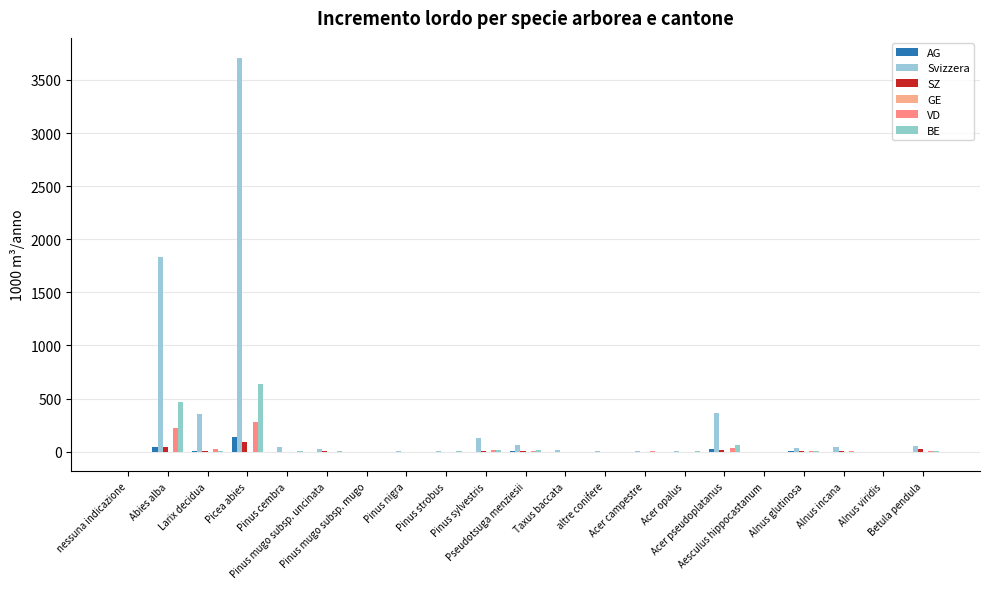

Reading right to left, list all the values displayed in this chart.

AG: Betula pendula=1	Alnus viridis=0	Alnus incana=0	Alnus glutinosa=5	Aesculus hippocastanum=0	Acer pseudoplatanus=21	Acer opalus=0	Acer campestre=0	altre conifere=1	Taxus baccata=1	Pseudotsuga menziesii=8	Pinus sylvestris=-1	Pinus strobus=0	Pinus nigra=0	Pinus mugo subsp. mugo=0	Pinus mugo subsp. uncinata=0	Pinus cembra=0	Picea abies=136	Larix decidua=6	Abies alba=48	nessuna indicazione=0
Svizzera: Betula pendula=56	Alnus viridis=0	Alnus incana=42	Alnus glutinosa=37	Aesculus hippocastanum=0	Acer pseudoplatanus=367	Acer opalus=3	Acer campestre=5	altre conifere=2	Taxus baccata=16	Pseudotsuga menziesii=61	Pinus sylvestris=126	Pinus strobus=10	Pinus nigra=4	Pinus mugo subsp. mugo=1	Pinus mugo subsp. uncinata=23	Pinus cembra=43	Picea abies=3711	Larix decidua=351	Abies alba=1837	nessuna indicazione=0
SZ: Betula pendula=28	Alnus viridis=0	Alnus incana=2	Alnus glutinosa=2	Aesculus hippocastanum=0	Acer pseudoplatanus=11	Acer opalus=0	Acer campestre=0	altre conifere=0	Taxus baccata=0	Pseudotsuga menziesii=2	Pinus sylvestris=6	Pinus strobus=0	Pinus nigra=0	Pinus mugo subsp. mugo=0	Pinus mugo subsp. uncinata=2	Pinus cembra=0	Picea abies=94	Larix decidua=5	Abies alba=46	nessuna indicazione=0
GE: Betula pendula=0	Alnus viridis=0	Alnus incana=0	Alnus glutinosa=0	Aesculus hippocastanum=0	Acer pseudoplatanus=0	Acer opalus=0	Acer campestre=0	altre conifere=0	Taxus baccata=0	Pseudotsuga menziesii=0	Pinus sylvestris=1	Pinus strobus=0	Pinus nigra=0	Pinus mugo subsp. mugo=0	Pinus mugo subsp. uncinata=0	Pinus cembra=0	Picea abies=0	Larix decidua=0	Abies alba=1	nessuna indicazione=0
VD: Betula pendula=4	Alnus viridis=0	Alnus incana=4	Alnus glutinosa=5	Aesculus hippocastanum=0	Acer pseudoplatanus=32	Acer opalus=0	Acer campestre=3	altre conifere=0	Taxus baccata=0	Pseudotsuga menziesii=7	Pinus sylvestris=19	Pinus strobus=0	Pinus nigra=0	Pinus mugo subsp. mugo=0	Pinus mugo subsp. uncinata=1	Pinus cembra=0	Picea abies=275	Larix decidua=23	Abies alba=222	nessuna indicazione=0
BE: Betula pendula=3	Alnus viridis=0	Alnus incana=1	Alnus glutinosa=6	Aesculus hippocastanum=0	Acer pseudoplatanus=60	Acer opalus=4	Acer campestre=0	altre conifere=1	Taxus baccata=0	Pseudotsuga menziesii=19	Pinus sylvestris=12	Pinus strobus=2	Pinus nigra=0	Pinus mugo subsp. mugo=0	Pinus mugo subsp. uncinata=2	Pinus cembra=2	Picea abies=636	Larix decidua=5	Abies alba=463	nessuna indicazione=0